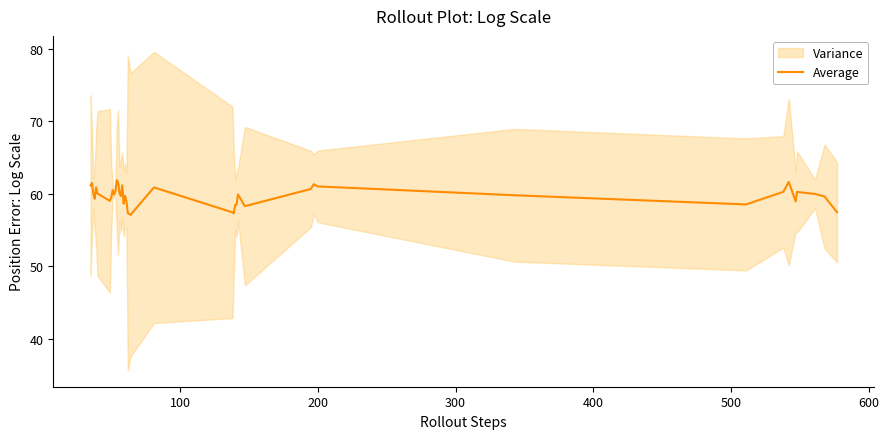

What is the maximum value for Average?

61.9